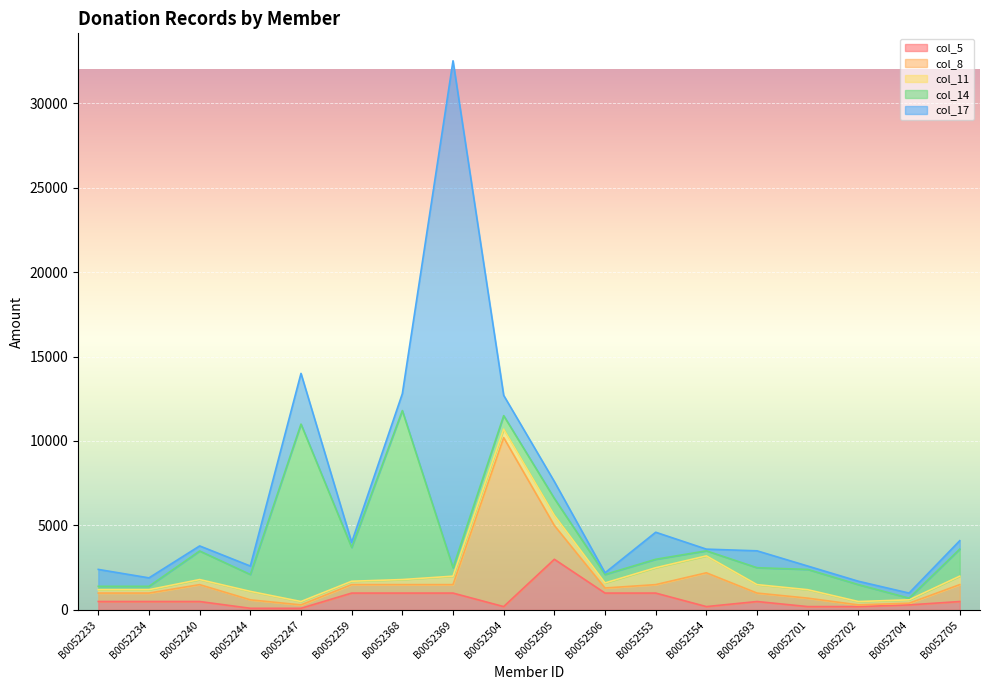

The col_17 series shows 2143 at B0052553. True or false?

False